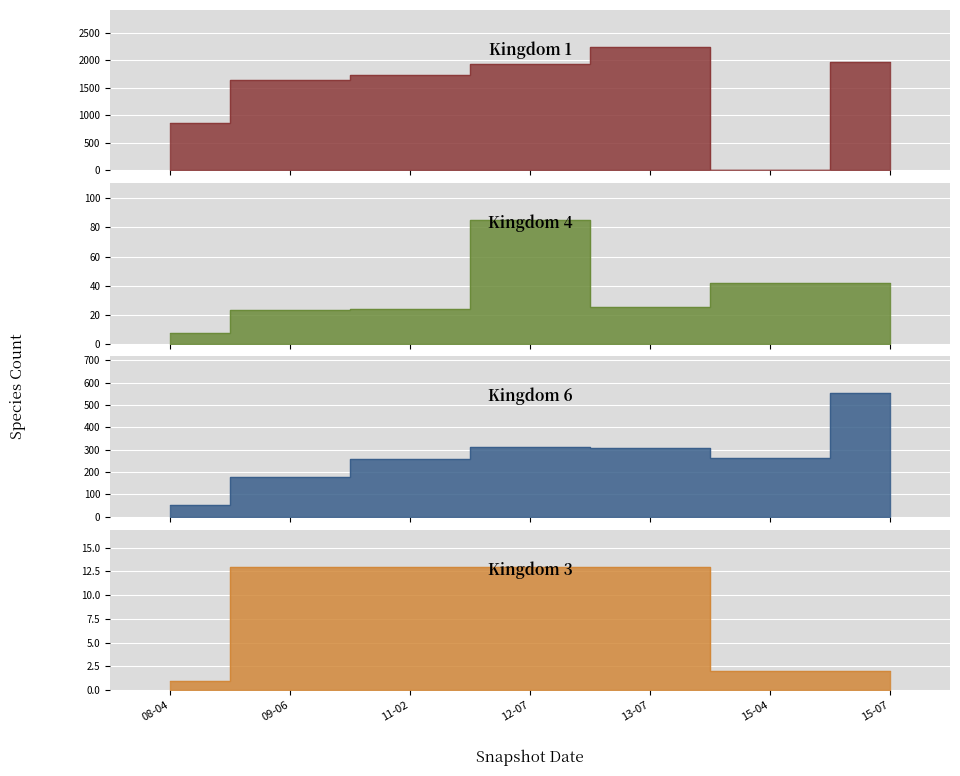

Which series changed the most between 10 and 11?

Kingdom 1